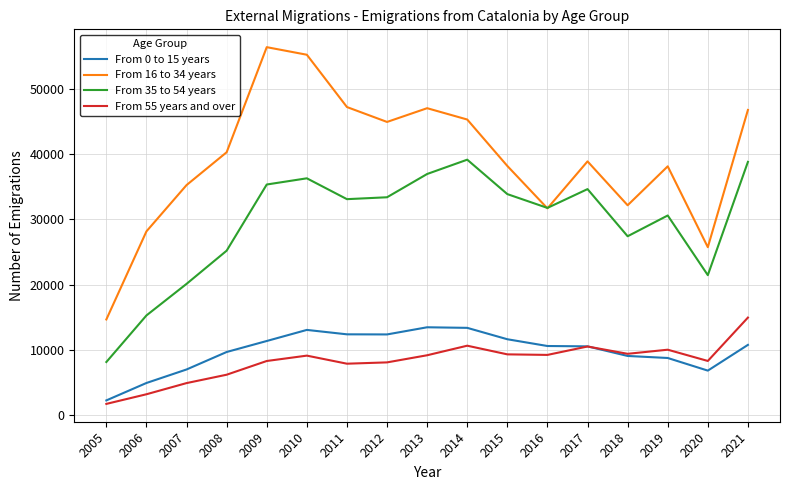

How many categories are shown in the chart?

17